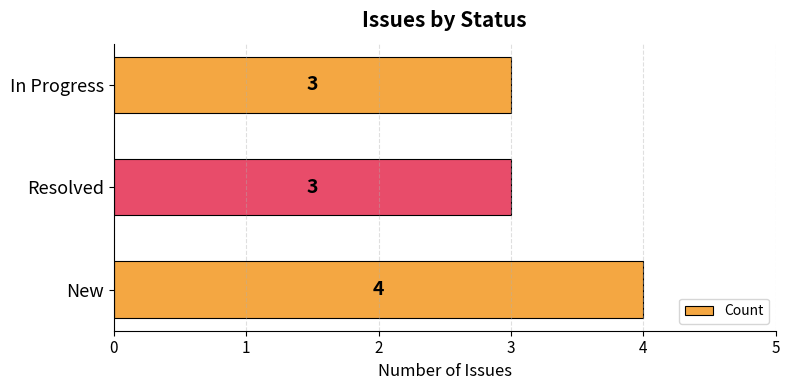

How many values are between 3 and 4?

3